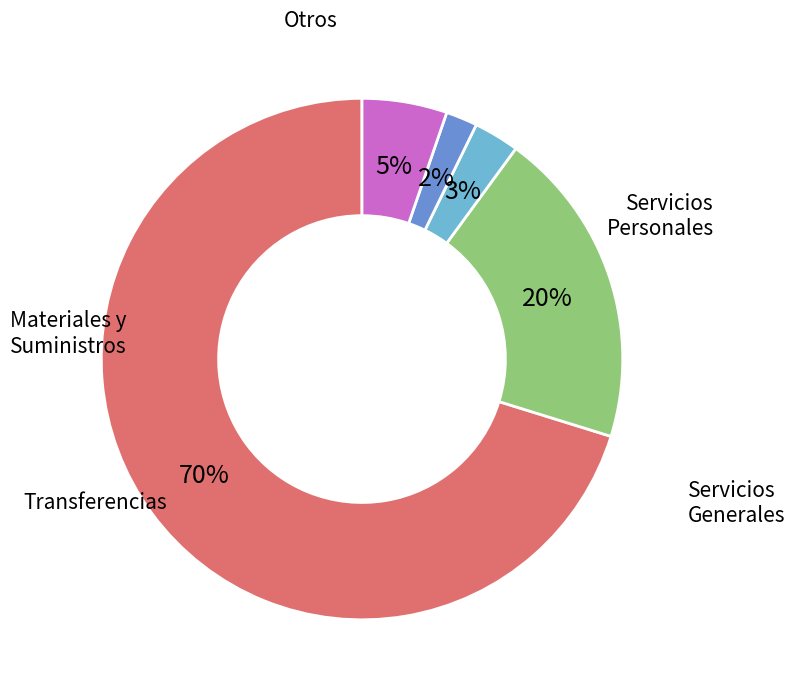

To the nearest percent, what is the difference between the largest and smallest slice percentages?

68%